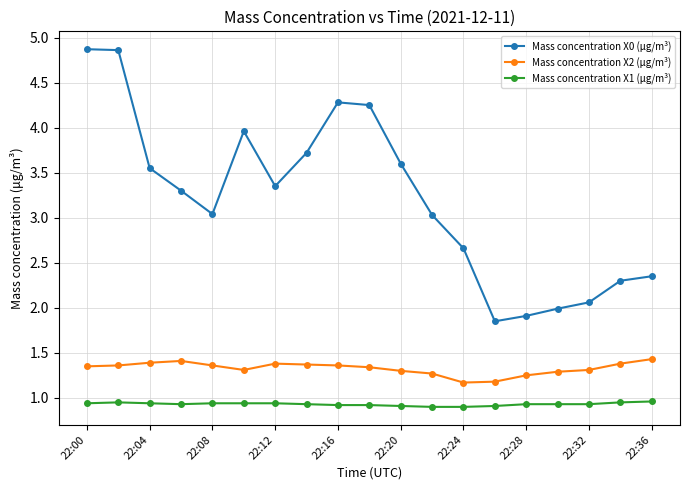

True or false: Mass concentration X0 (μg/m³) has more than 1 points higher than both neighbors.

True